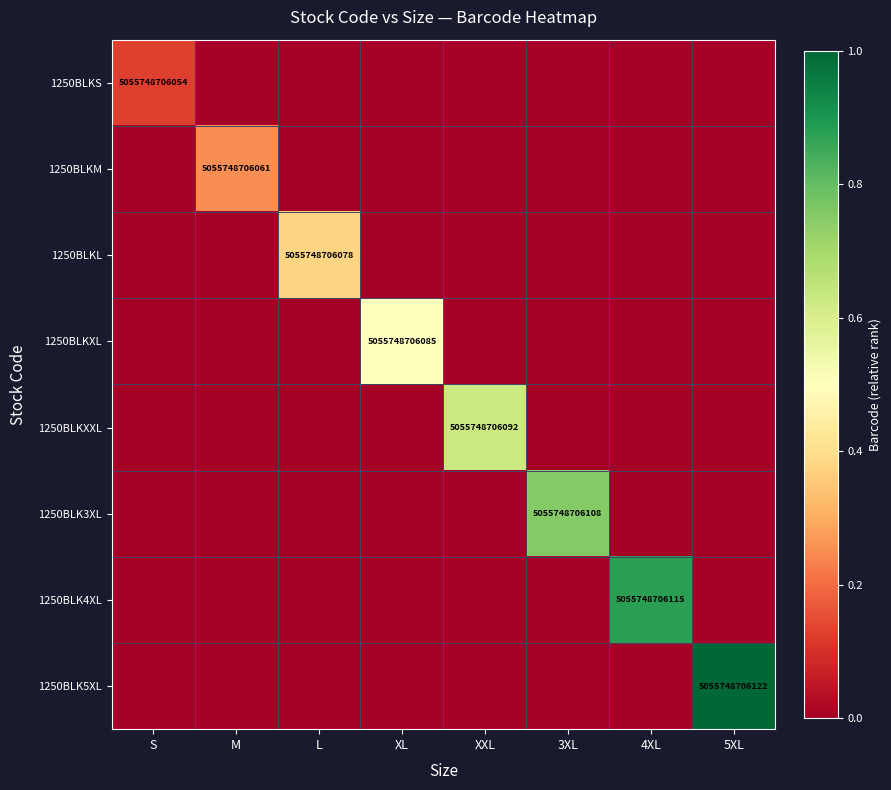

What is the difference between the 1250BLK5XL values at 5XL and 4XL?

1.0